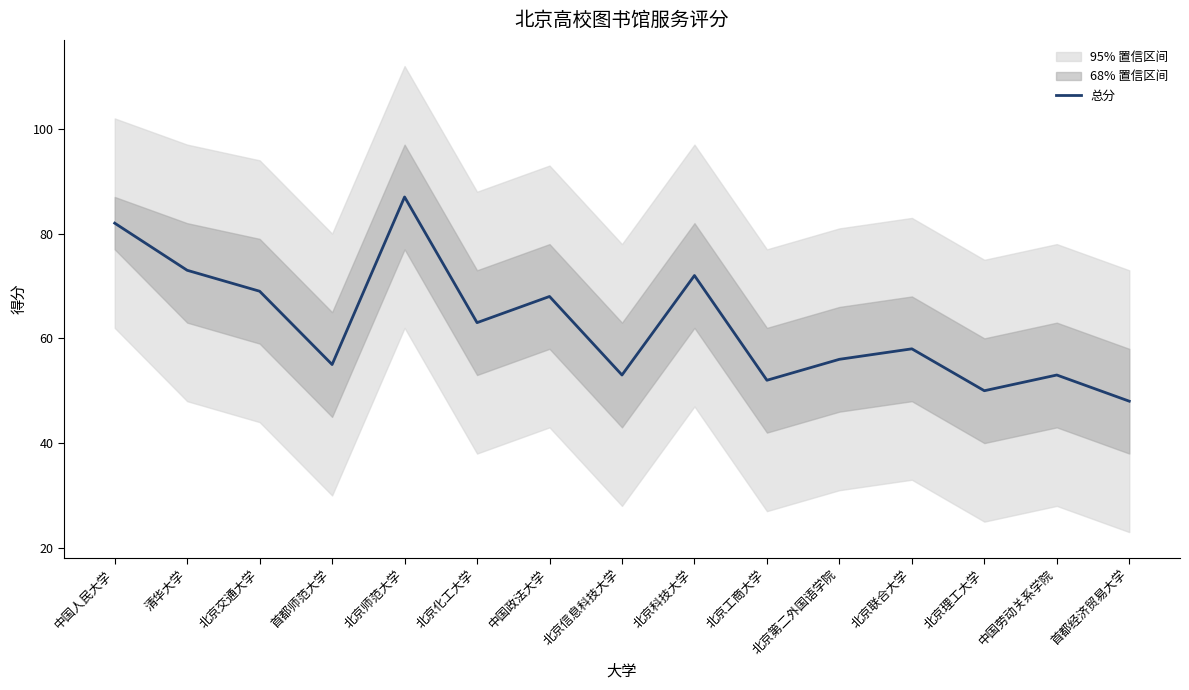

What is the minimum value shown in the chart?

48